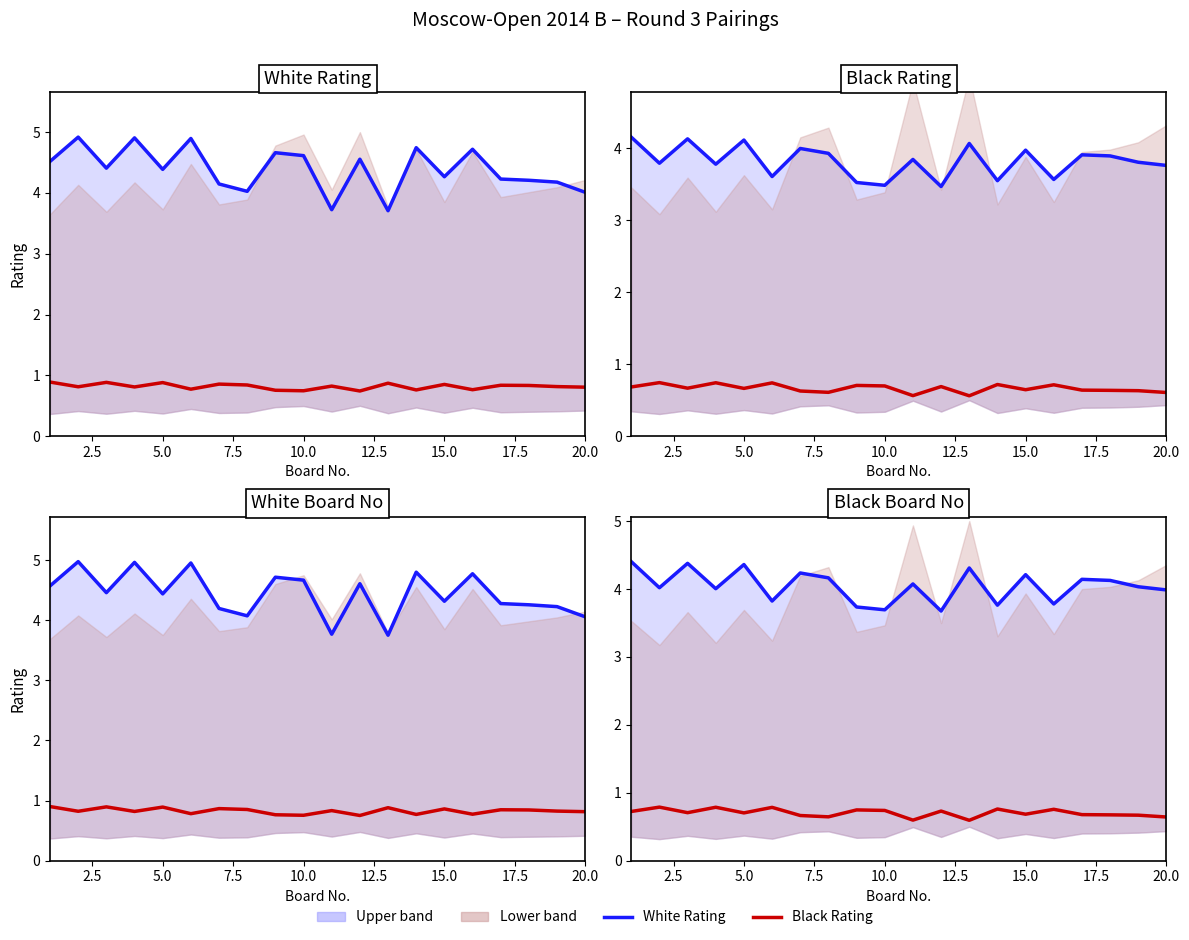

Which series has the widest spread of values?

White Rating